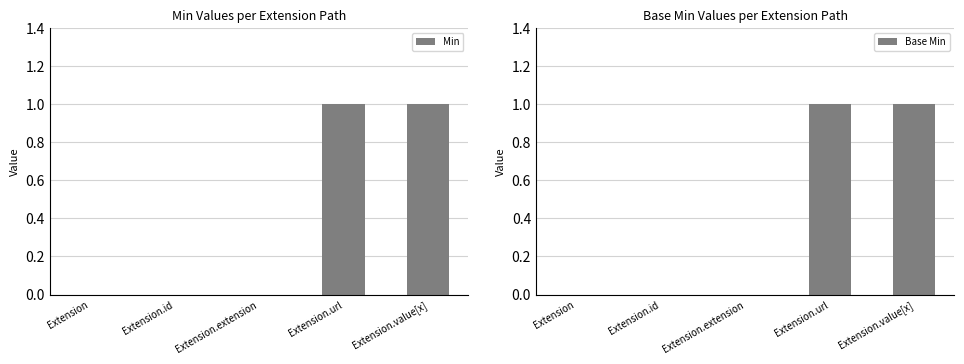

What is the maximum value shown in the chart?

1